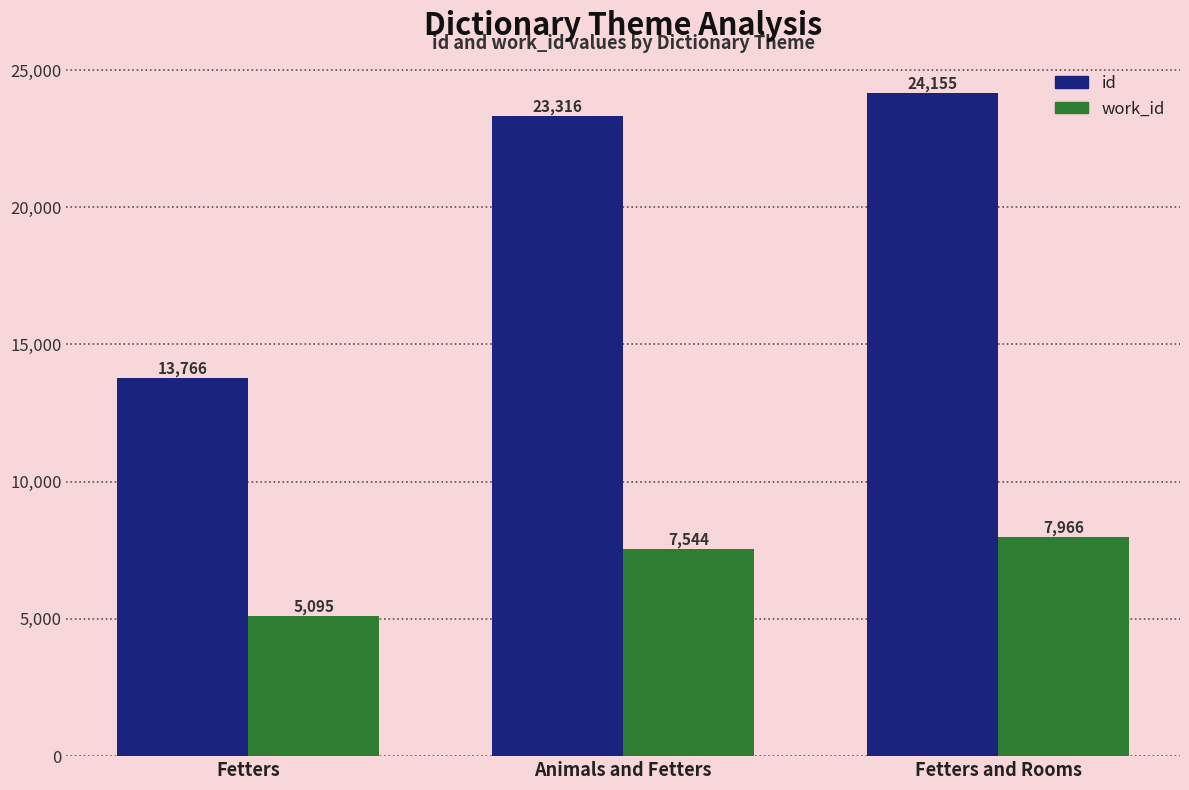

At how many categories does at least one series exceed 8559?

3